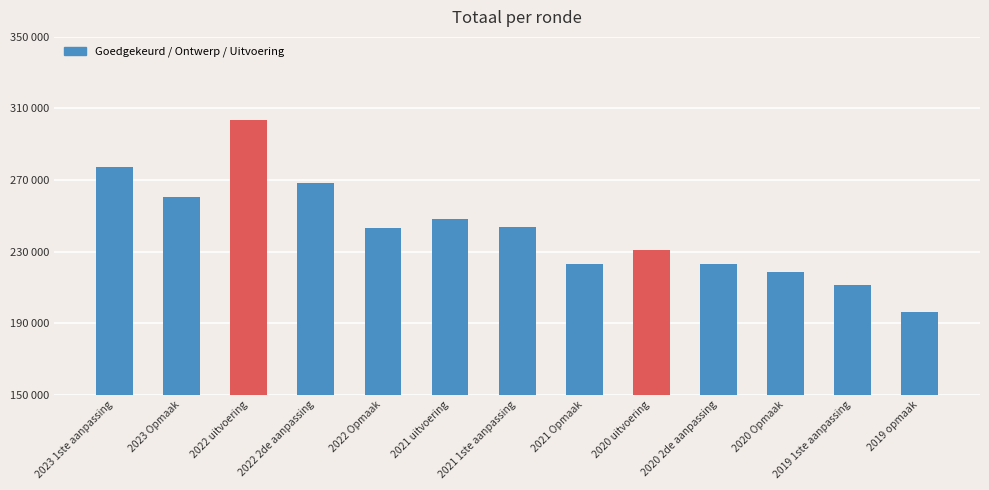

What is the label of the 1st bar from the left?

2023 1ste aanpassing